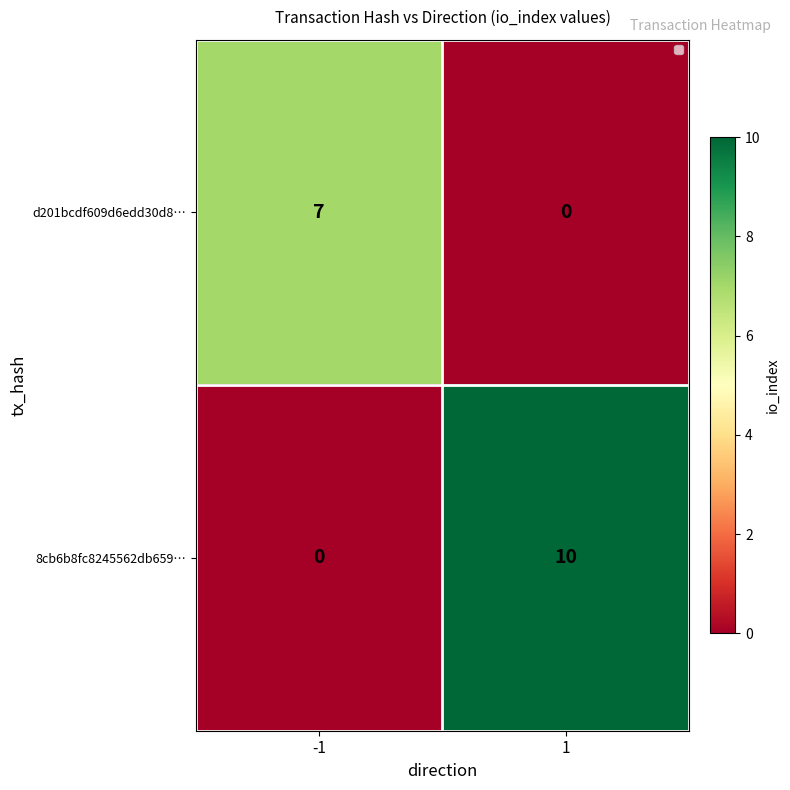

Rank the series at 1 from lowest to highest value.

d201bcdf609d6edd30d8…, 8cb6b8fc8245562db659…